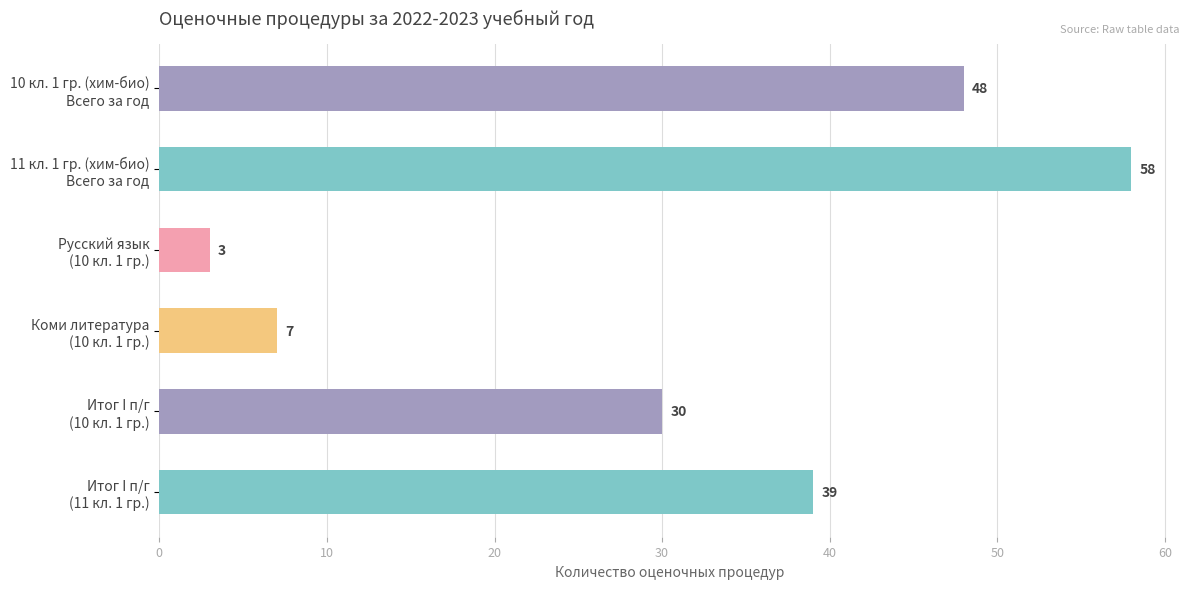

What is the average value?

31